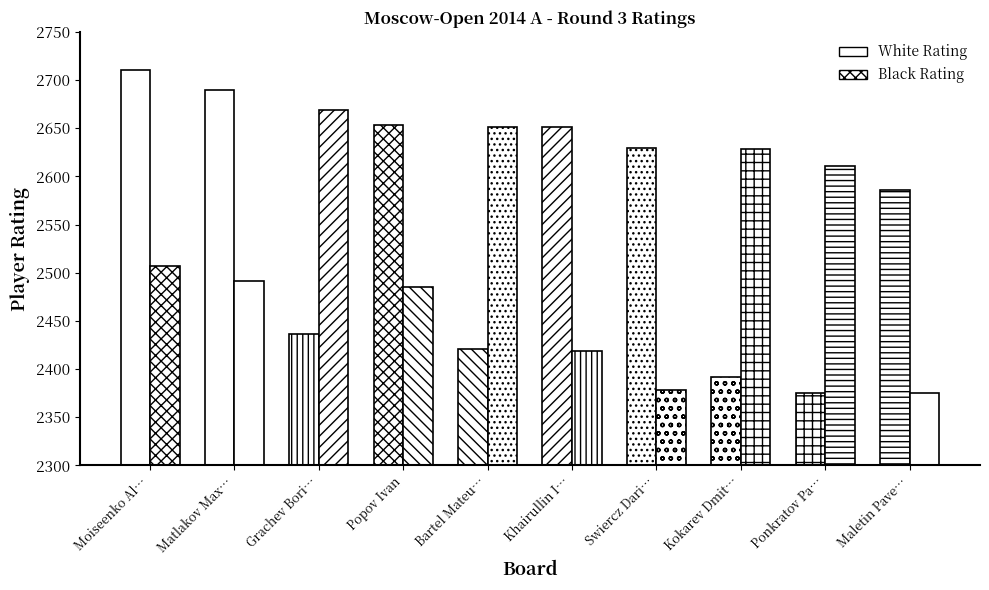

The Black Rating series shows 4198 at Maletin Pavel. True or false?

False